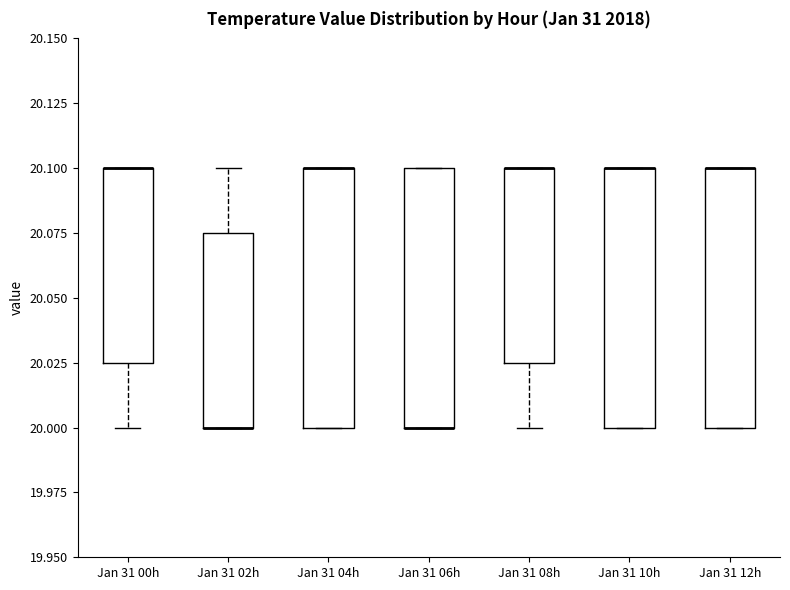

Where is the lower edge of the box for Jan 31 08h on the y-axis? The values are not printed on the chart, so give them approximately, as read against the axis.

20.025